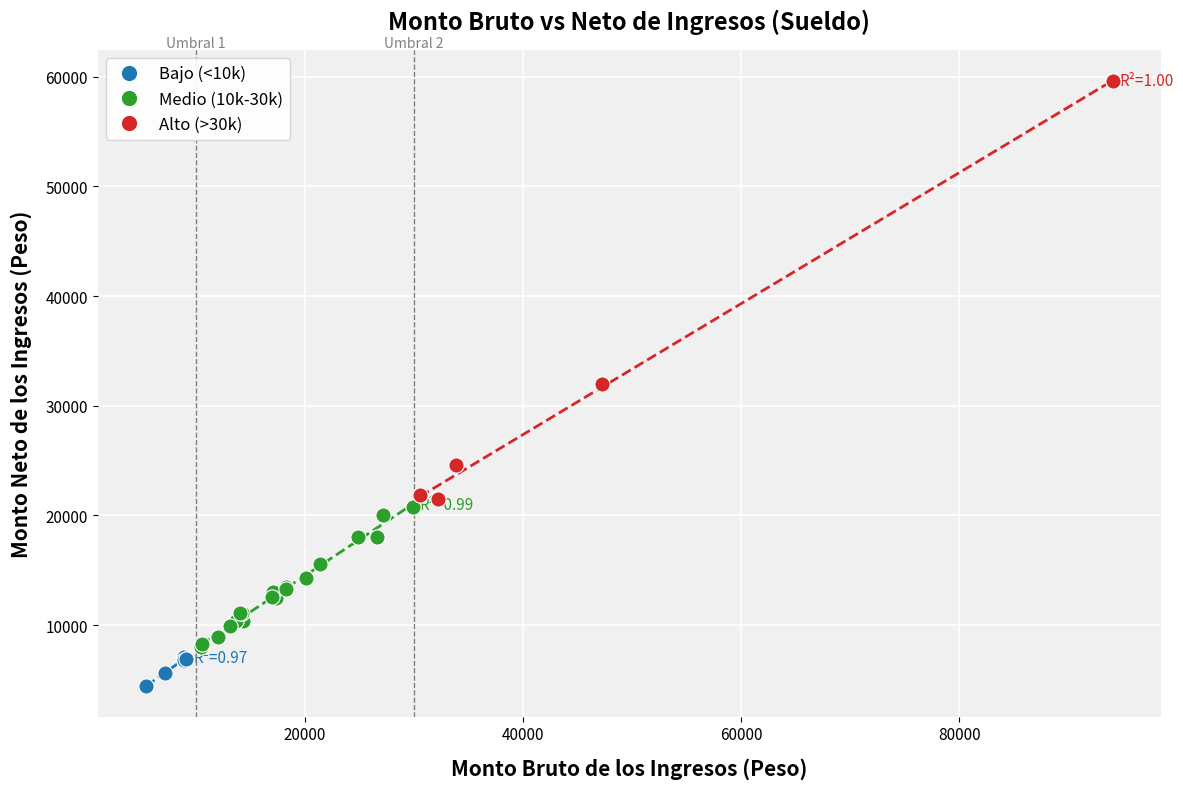

Which series has the largest Y range (max minus min)?

Alto (>30k)